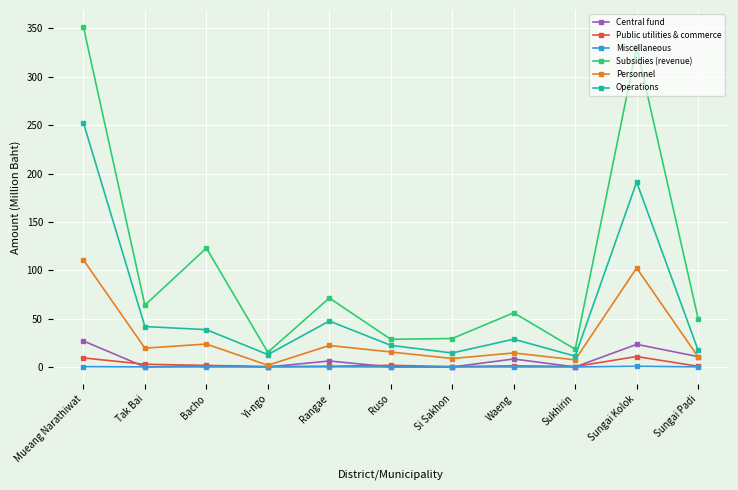

What is the maximum value shown in the chart?

351.5